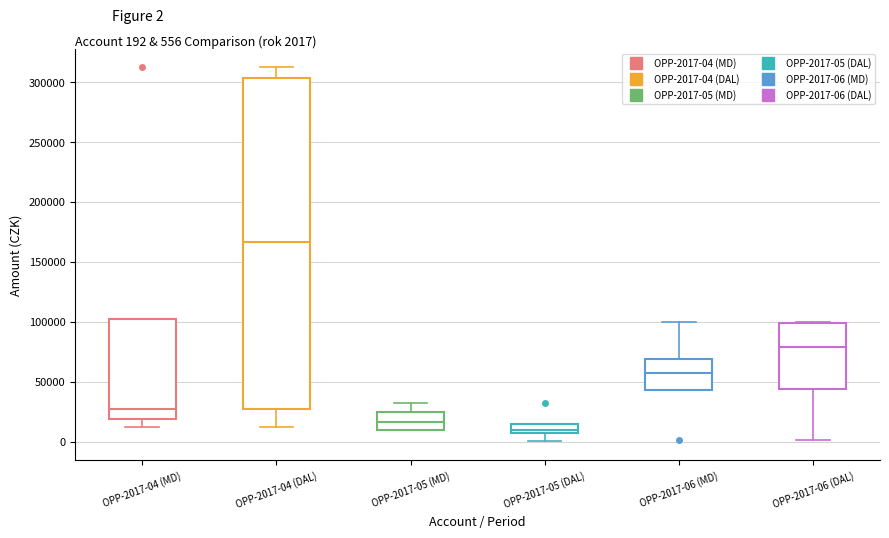

Which box is the tallest, from its lower edge to its upper edge?

OPP-2017-04 (DAL)